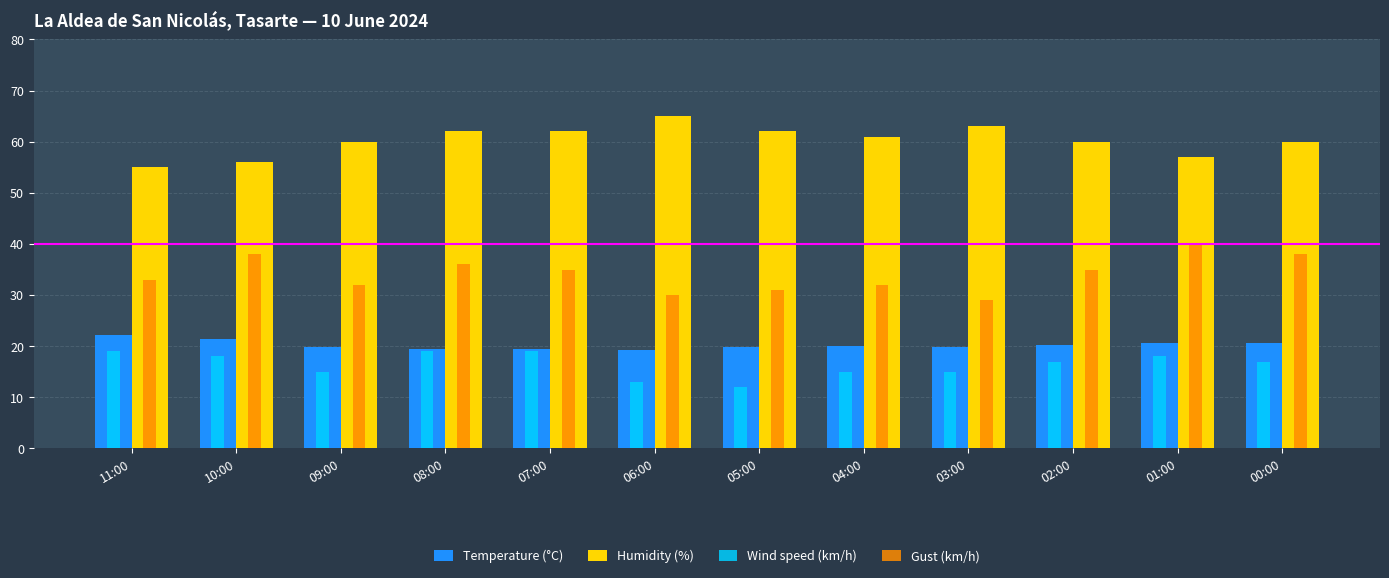

Is the value of Humidity (%) at 10:00 greater than the value of Wind speed (km/h) at 11:00?

Yes